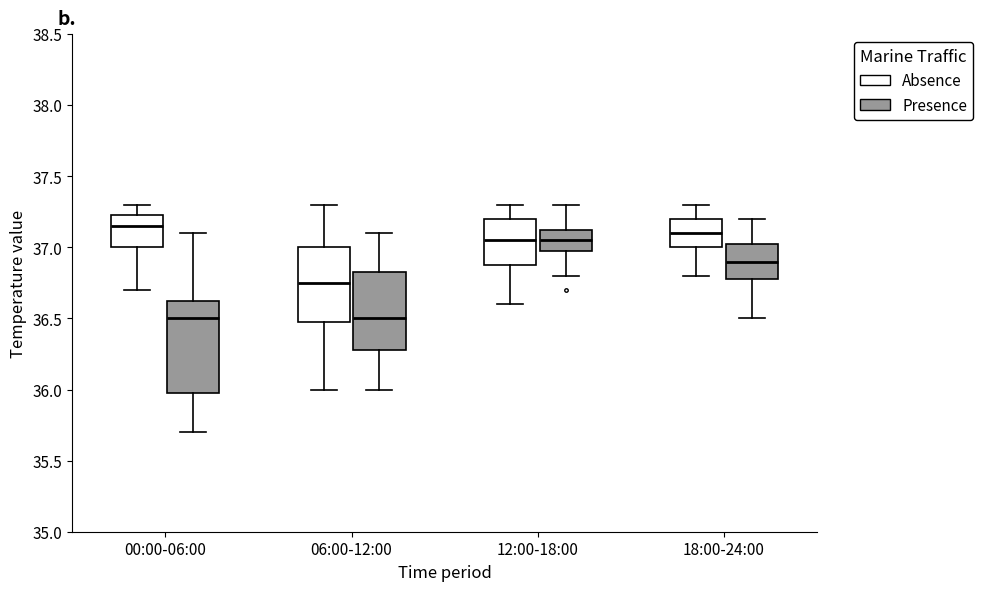

Reading left to right, transcribe this box plot: for each box, give where its median line is, the range the box spans, and where its two whiskers end, as read against the y-axis. The values are not printed on the chart, so give them approximately, as read against the axis.

00:00-06:00 (Absence): median 37.15, box 37.00 to 37.25, whiskers 36.70 to 37.30
00:00-06:00 (Presence): median 36.50, box 36.00 to 36.65, whiskers 35.70 to 37.10
06:00-12:00 (Absence): median 36.75, box 36.50 to 37.00, whiskers 36.00 to 37.30
06:00-12:00 (Presence): median 36.50, box 36.30 to 36.85, whiskers 36.00 to 37.10
12:00-18:00 (Absence): median 37.05, box 36.90 to 37.20, whiskers 36.60 to 37.30
12:00-18:00 (Presence): median 37.05, box 37.00 to 37.15, whiskers 36.80 to 37.30
18:00-24:00 (Absence): median 37.10, box 37.00 to 37.20, whiskers 36.80 to 37.30
18:00-24:00 (Presence): median 36.90, box 36.80 to 37.05, whiskers 36.50 to 37.20